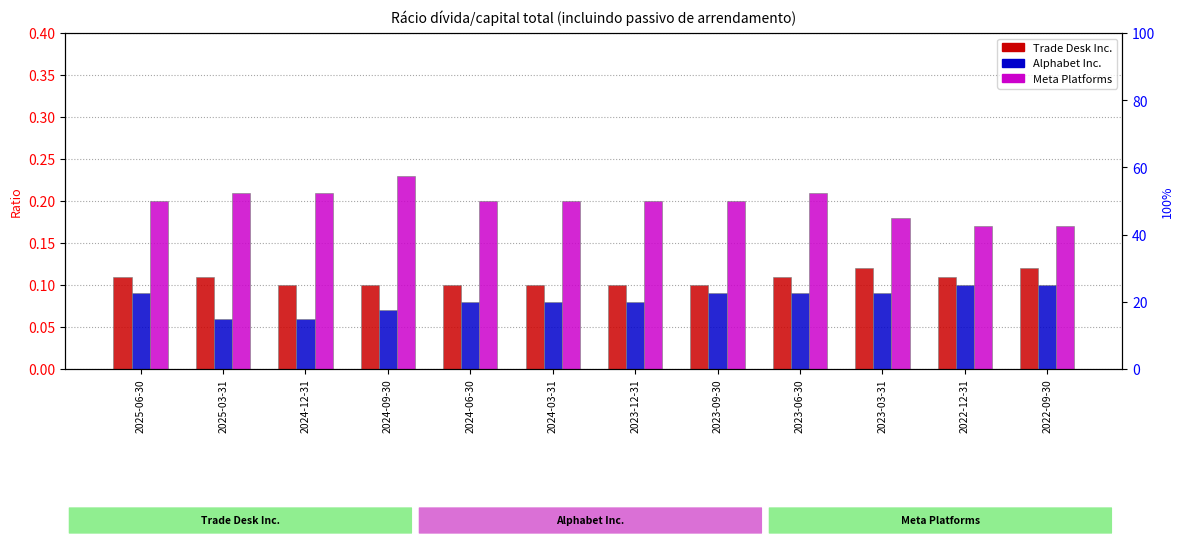

Reading left to right, list all the values displayed in this chart.

Trade Desk Inc.: 2025-06-30=0.1	2025-03-31=0.1	2024-12-31=0.1	2024-09-30=0.1	2024-06-30=0.1	2024-03-31=0.1	2023-12-31=0.1	2023-09-30=0.1	2023-06-30=0.1	2023-03-31=0.1	2022-12-31=0.1	2022-09-30=0.1
Alphabet Inc.: 2025-06-30=0.1	2025-03-31=0.1	2024-12-31=0.1	2024-09-30=0.1	2024-06-30=0.1	2024-03-31=0.1	2023-12-31=0.1	2023-09-30=0.1	2023-06-30=0.1	2023-03-31=0.1	2022-12-31=0.1	2022-09-30=0.1
Meta Platforms: 2025-06-30=0.2	2025-03-31=0.2	2024-12-31=0.2	2024-09-30=0.2	2024-06-30=0.2	2024-03-31=0.2	2023-12-31=0.2	2023-09-30=0.2	2023-06-30=0.2	2023-03-31=0.2	2022-12-31=0.2	2022-09-30=0.2